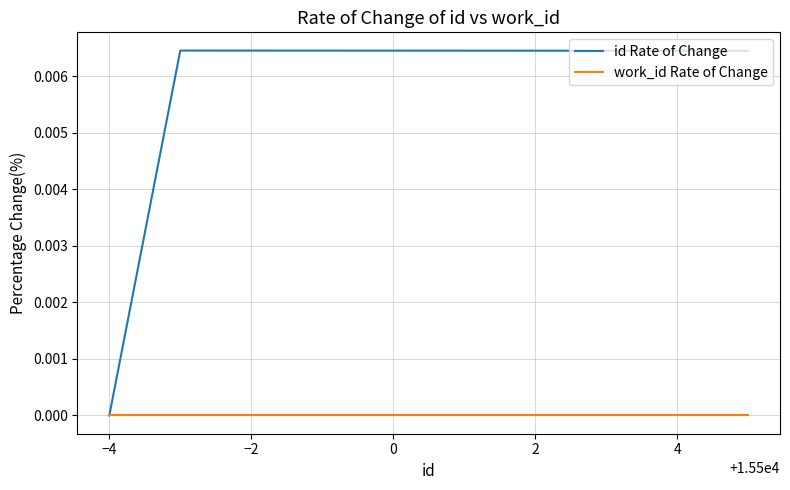

Which series has the largest total across all categories?

id Rate of Change